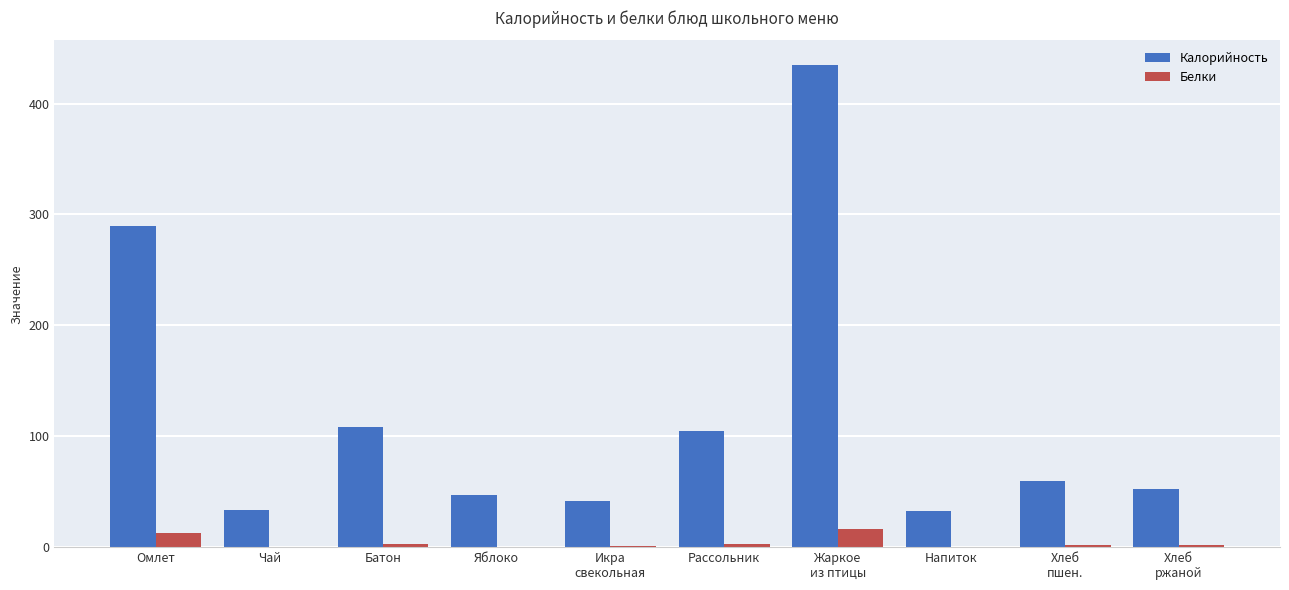

Which series changed the most between Батон and Напиток?

Калорийность